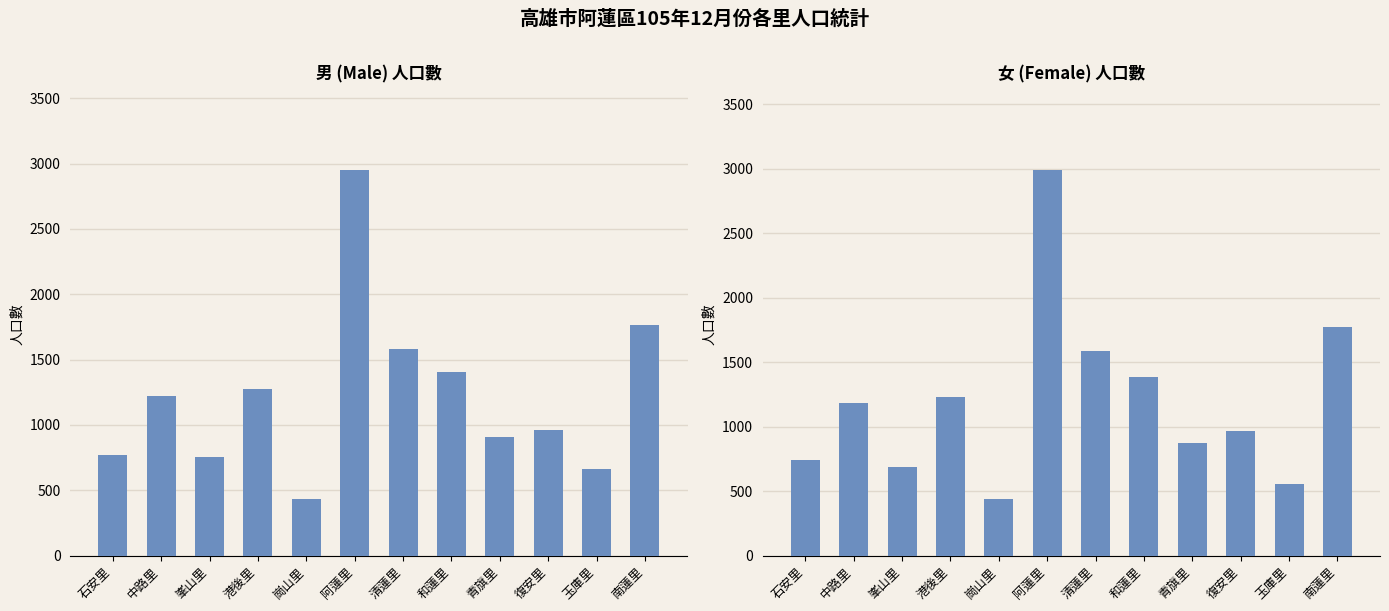

Rank the series at 和蓮里 from highest to lowest value.

男, 女